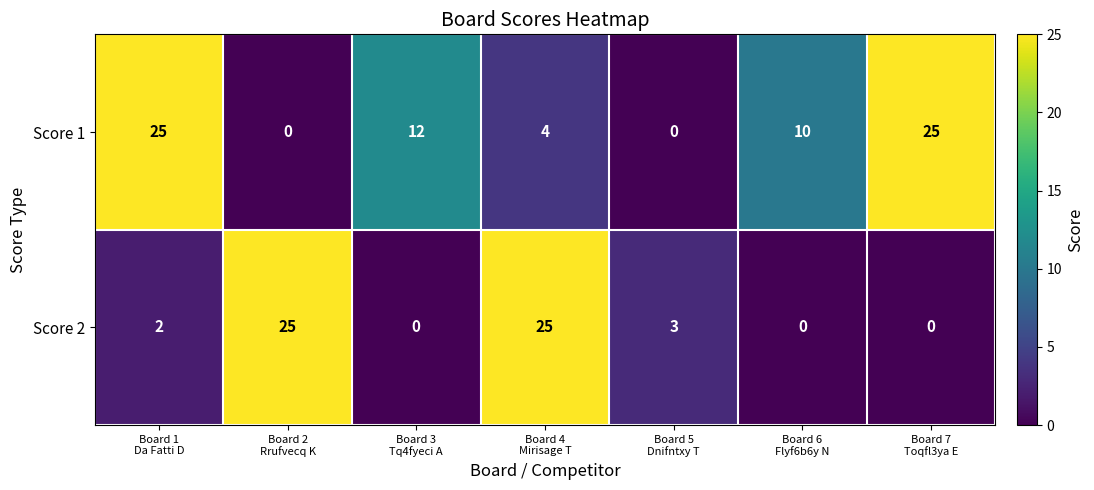

What is the sum of all Score 1 values?

76